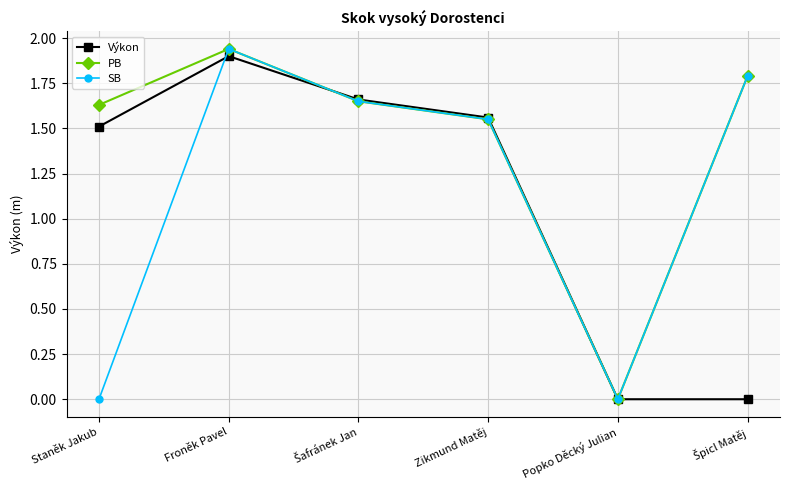

Count the number of categories in the chart.

6